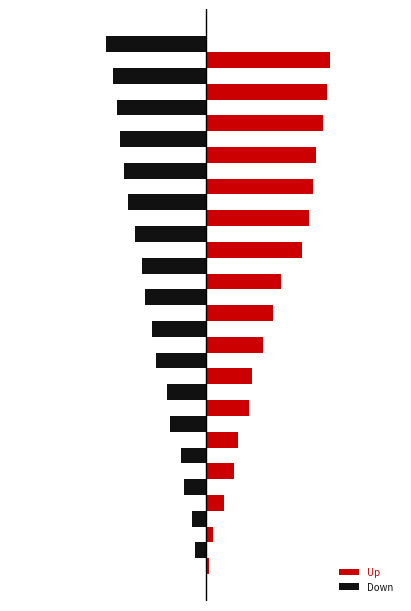

Which category has the highest value in the Down series?

−60